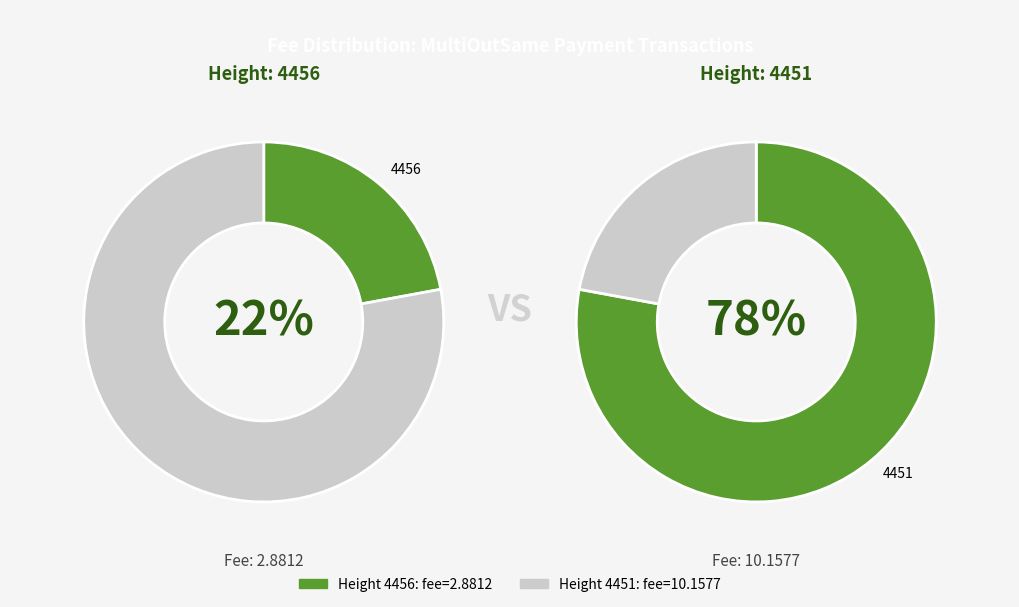

Which category has the biggest portion of the pie?

4451